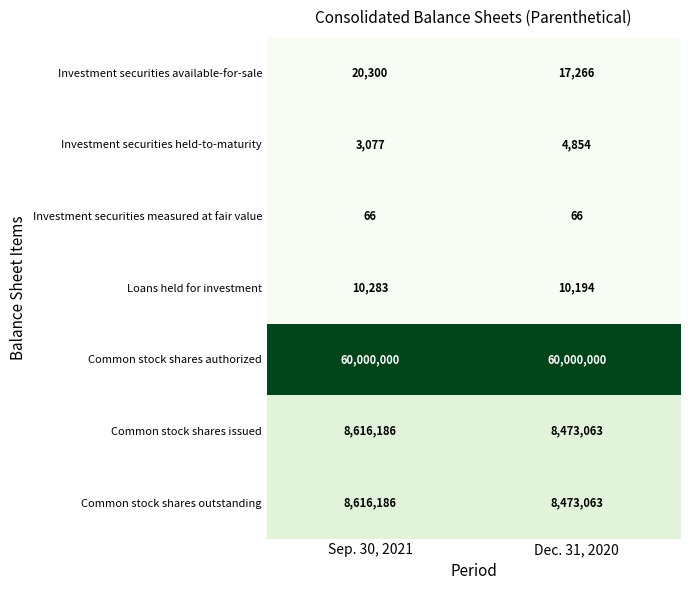

What is the sum of all Investment securities available-for-sale values?

37566